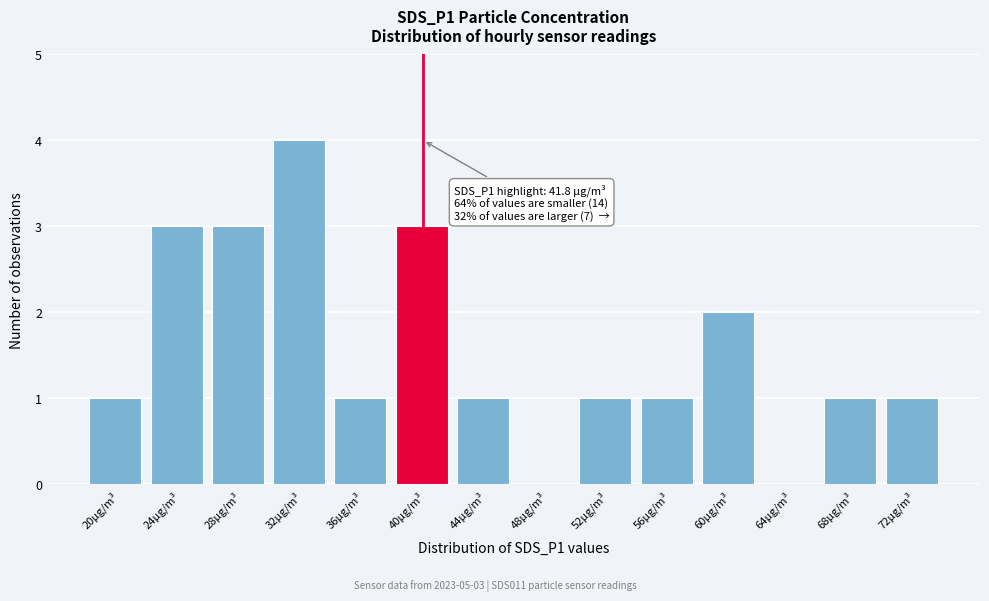

Reading right to left, list all the values displayed in this chart.

72µg/m³=1	68µg/m³=1	64µg/m³=0	60µg/m³=2	56µg/m³=1	52µg/m³=1	48µg/m³=0	44µg/m³=1	40µg/m³=3	36µg/m³=1	32µg/m³=4	28µg/m³=3	24µg/m³=3	20µg/m³=1